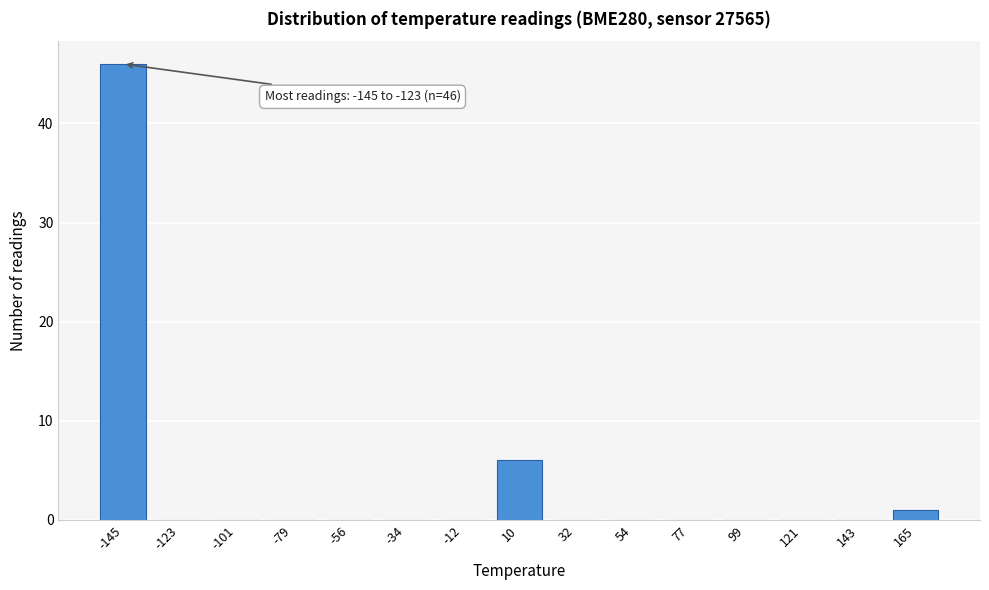

Reading left to right, list all the values displayed in this chart.

-145=46	-123=0	-101=0	-79=0	-56=0	-34=0	-12=0	10=6	32=0	54=0	77=0	99=0	121=0	143=0	165=1